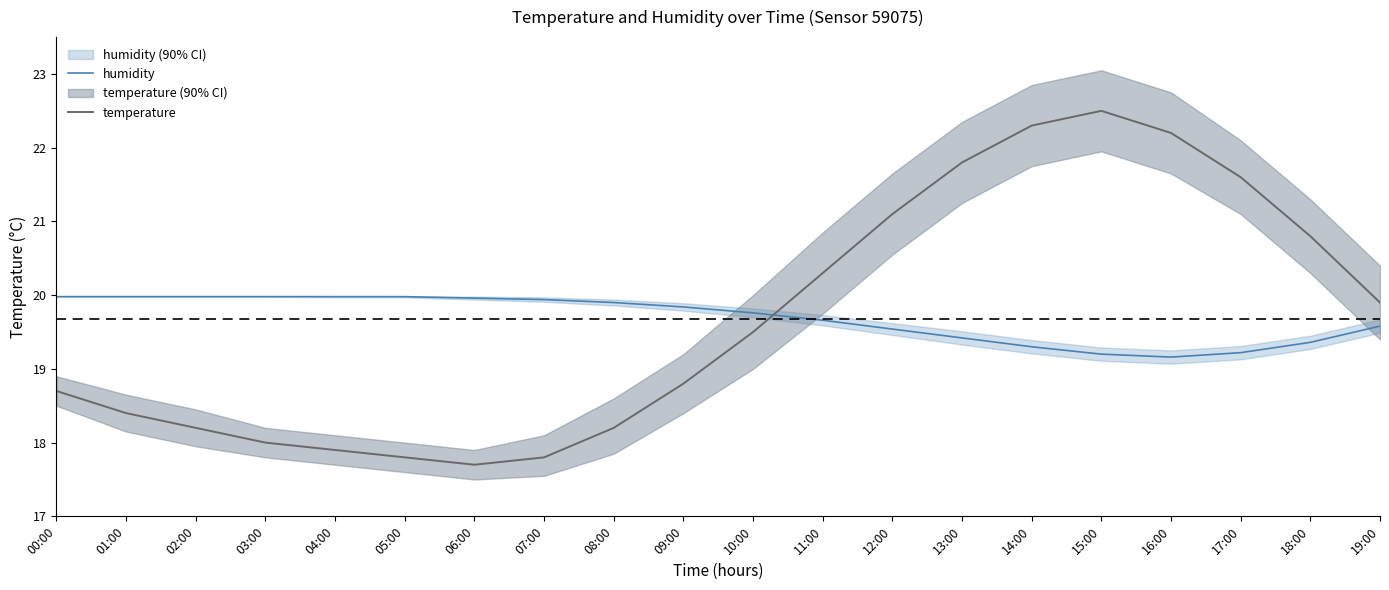

Between 07:00 and 18:00, which series saw the biggest shift?

temperature